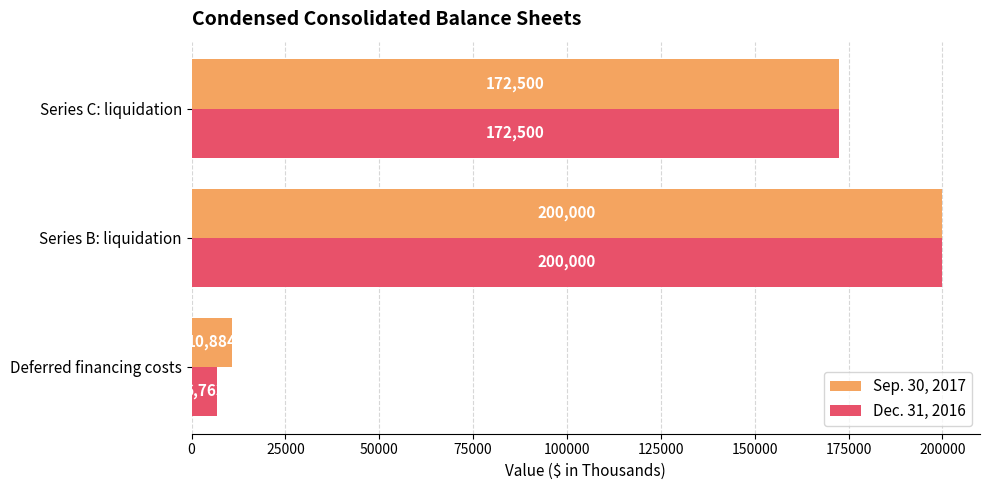

What is the sum of all Dec. 31, 2016 values?

379263